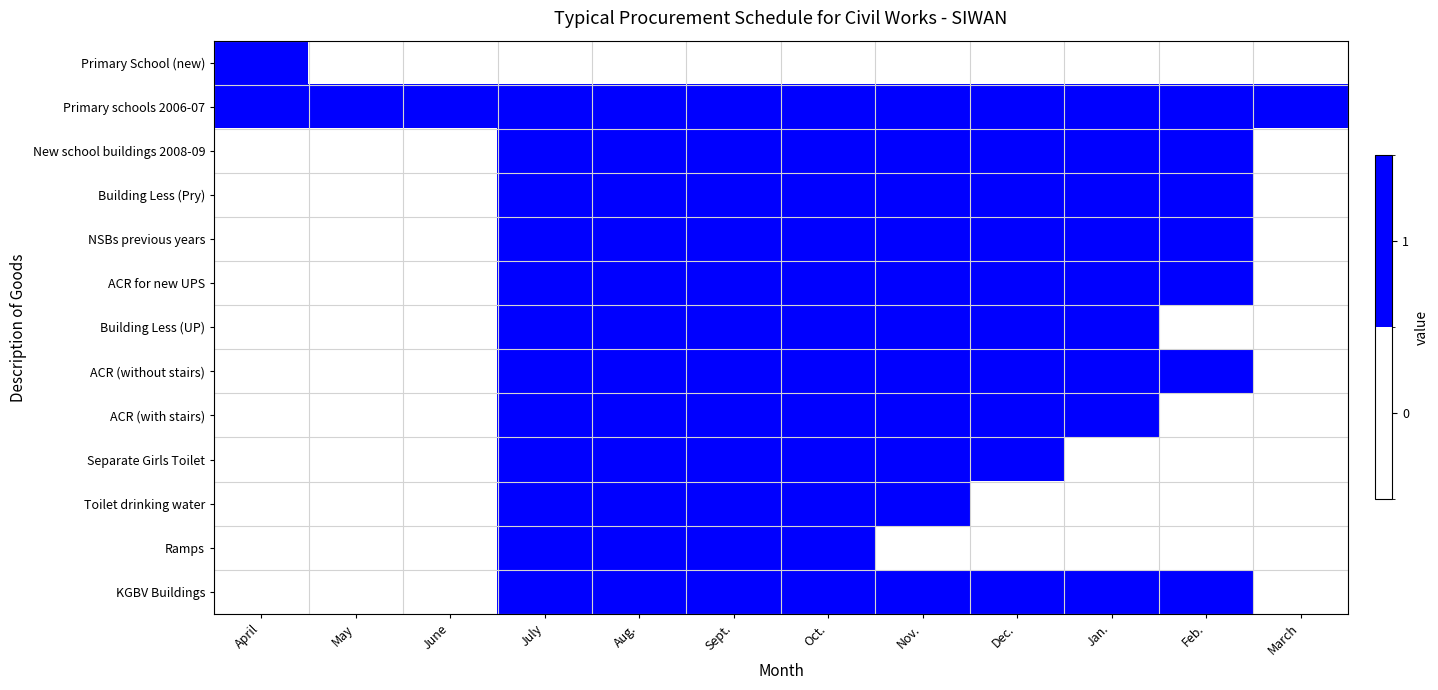

Reading left to right, what are all the values shown in this chart?

Primary School (new): April=1	May=0	June=0	July=0	Aug.=0	Sept.=0	Oct.=0	Nov.=0	Dec.=0	Jan.=0	Feb.=0	March=0
Primary schools 2006-07: April=1	May=1	June=1	July=1	Aug.=1	Sept.=1	Oct.=1	Nov.=1	Dec.=1	Jan.=1	Feb.=1	March=1
New school buildings 2008-09: April=0	May=0	June=0	July=1	Aug.=1	Sept.=1	Oct.=1	Nov.=1	Dec.=1	Jan.=1	Feb.=1	March=0
Building Less (Pry): April=0	May=0	June=0	July=1	Aug.=1	Sept.=1	Oct.=1	Nov.=1	Dec.=1	Jan.=1	Feb.=1	March=0
NSBs previous years: April=0	May=0	June=0	July=1	Aug.=1	Sept.=1	Oct.=1	Nov.=1	Dec.=1	Jan.=1	Feb.=1	March=0
ACR for new UPS: April=0	May=0	June=0	July=1	Aug.=1	Sept.=1	Oct.=1	Nov.=1	Dec.=1	Jan.=1	Feb.=1	March=0
Building Less (UP): April=0	May=0	June=0	July=1	Aug.=1	Sept.=1	Oct.=1	Nov.=1	Dec.=1	Jan.=1	Feb.=0	March=0
ACR (without stairs): April=0	May=0	June=0	July=1	Aug.=1	Sept.=1	Oct.=1	Nov.=1	Dec.=1	Jan.=1	Feb.=1	March=0
ACR (with stairs): April=0	May=0	June=0	July=1	Aug.=1	Sept.=1	Oct.=1	Nov.=1	Dec.=1	Jan.=1	Feb.=0	March=0
Separate Girls Toilet: April=0	May=0	June=0	July=1	Aug.=1	Sept.=1	Oct.=1	Nov.=1	Dec.=1	Jan.=0	Feb.=0	March=0
Toilet drinking water: April=0	May=0	June=0	July=1	Aug.=1	Sept.=1	Oct.=1	Nov.=1	Dec.=0	Jan.=0	Feb.=0	March=0
Ramps: April=0	May=0	June=0	July=1	Aug.=1	Sept.=1	Oct.=1	Nov.=0	Dec.=0	Jan.=0	Feb.=0	March=0
KGBV Buildings: April=0	May=0	June=0	July=1	Aug.=1	Sept.=1	Oct.=1	Nov.=1	Dec.=1	Jan.=1	Feb.=1	March=0